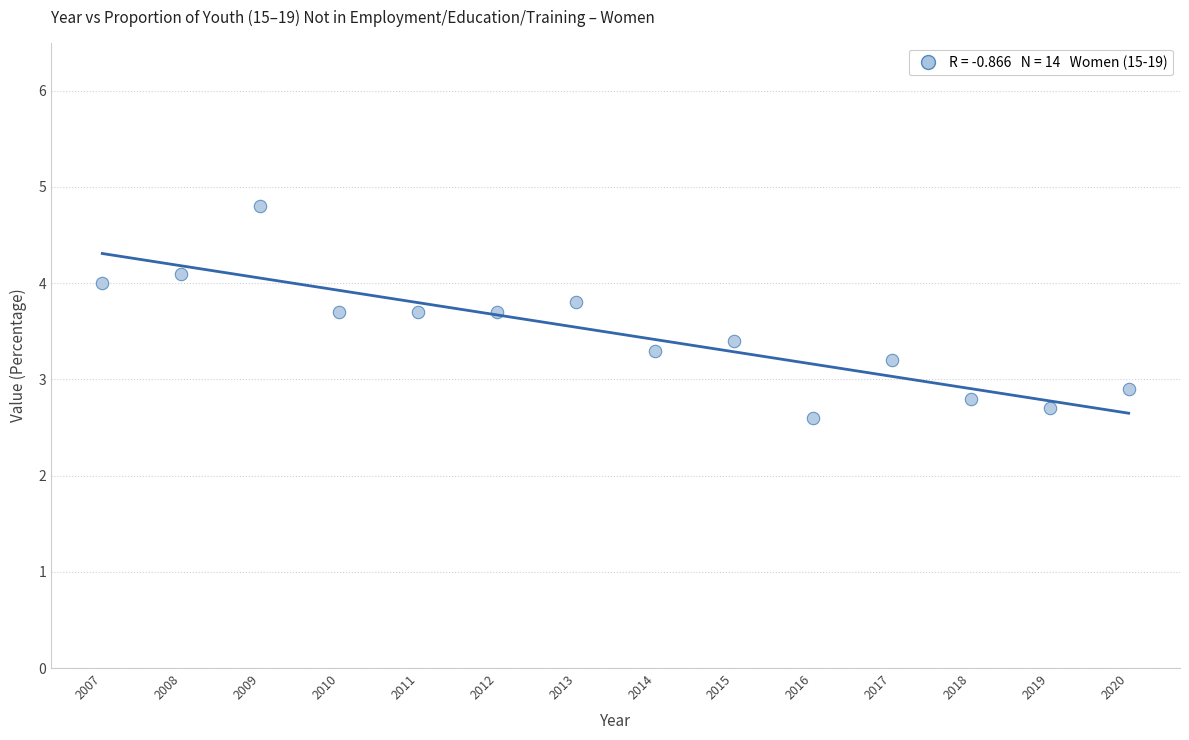

What Y value in the scatter plot is closest to 3?

2.9